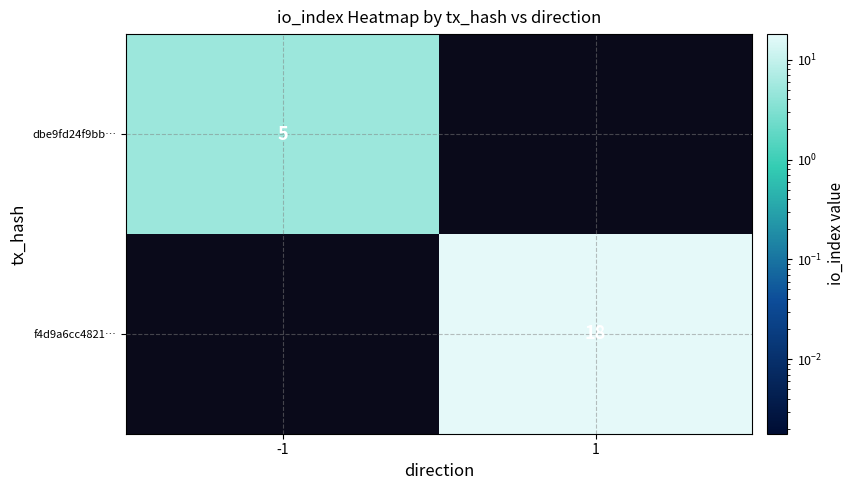

The value of dbe9fd24f9bb… at -1 is 5. True or false?

True